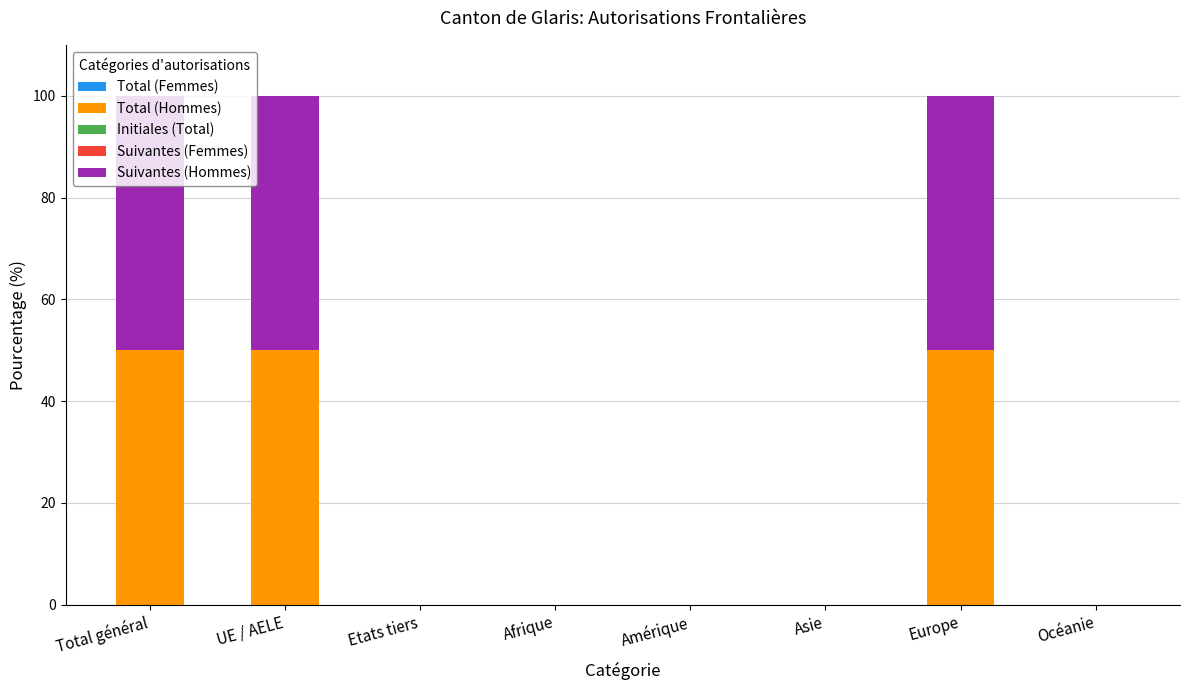

What is the total value across all series at Europe?

100